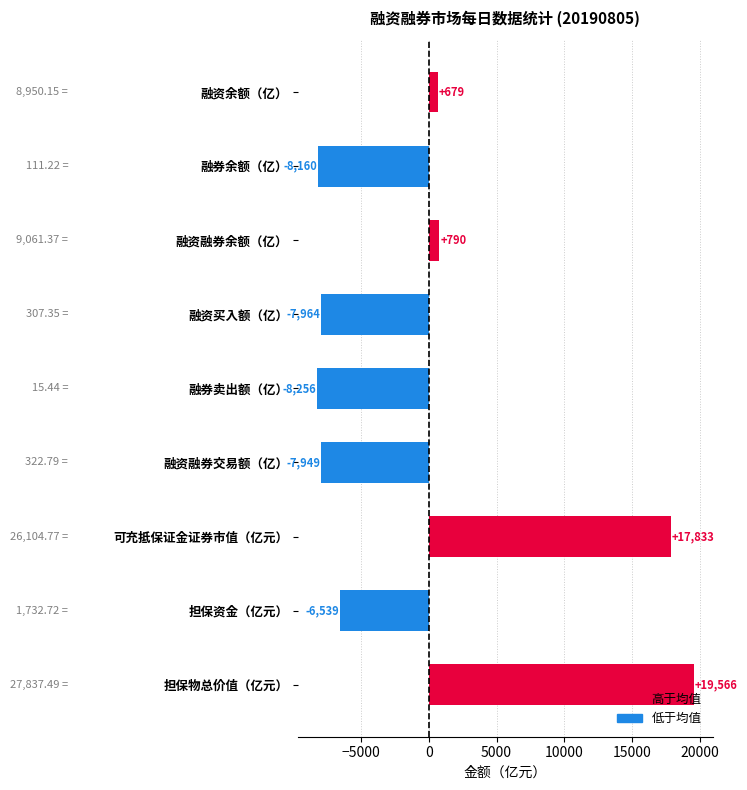

What is the label of the 4th bar from the bottom?

融资融券交易额（亿）